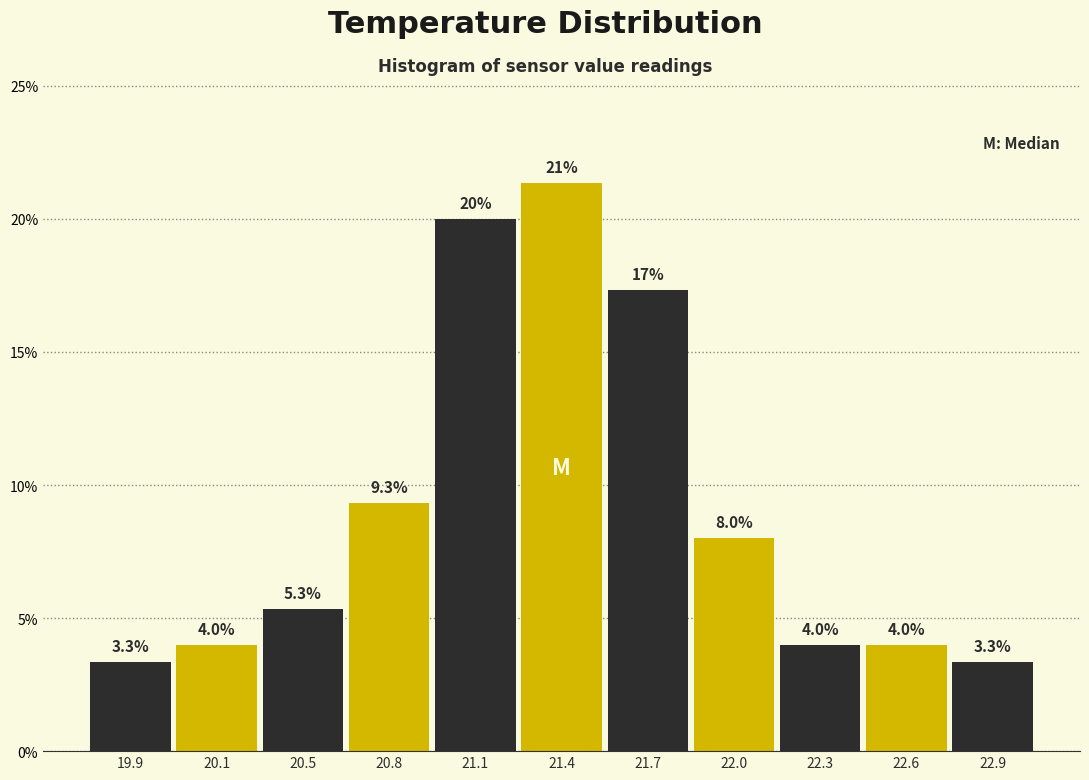

Reading left to right, list all the values displayed in this chart.

19.9=3.3	20.1=4.0	20.5=5.3	20.8=9.3	21.1=20.0	21.4=21.3	21.7=17.3	22.0=8.0	22.3=4.0	22.6=4.0	22.9=3.3